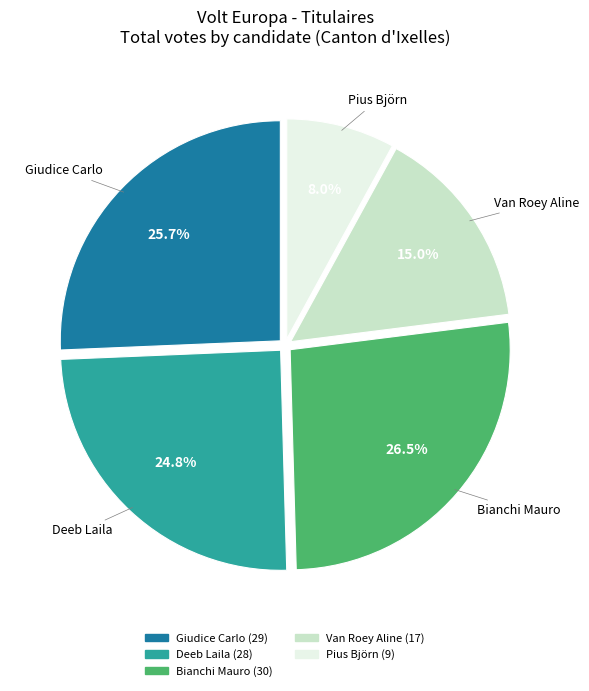

Which category has the biggest portion of the pie?

Bianchi Mauro